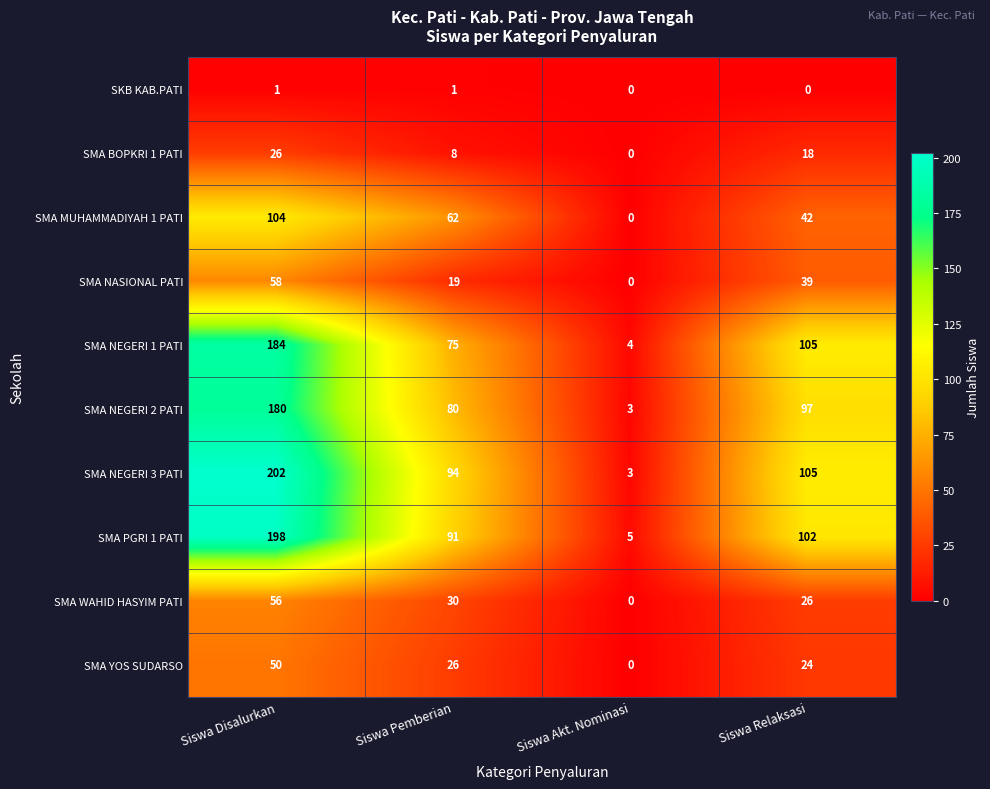

Which series has the largest total across all categories?

SMA NEGERI 3 PATI